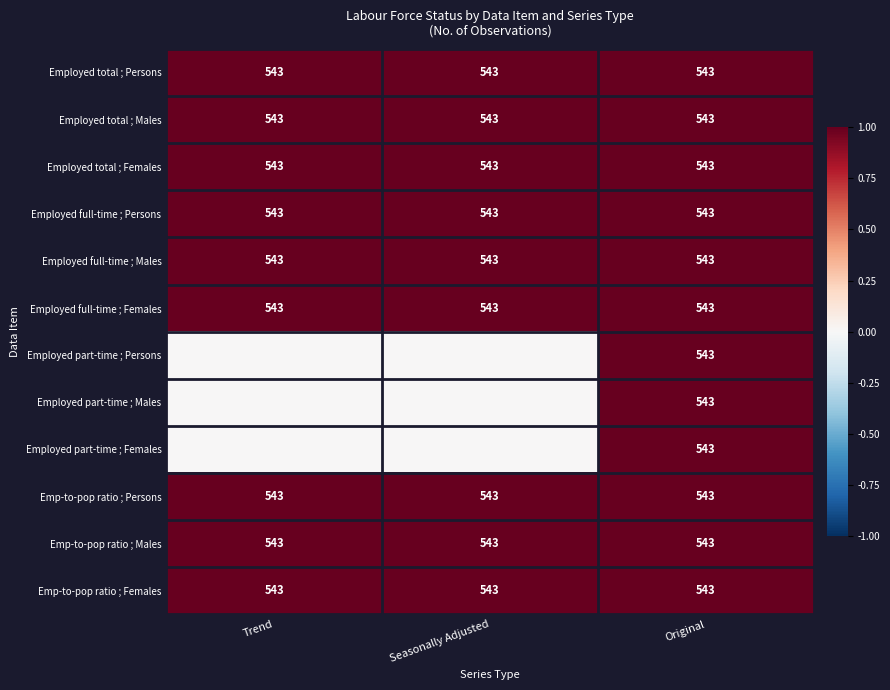

The Employed part-time ; Persons series shows 0 at Original. True or false?

False